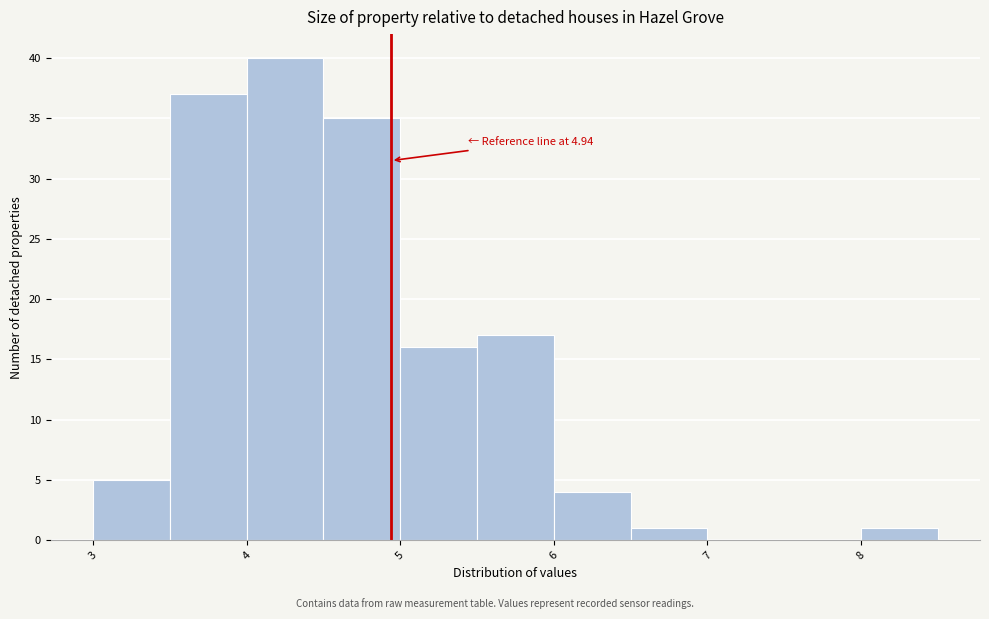

Over which range of the x-axis is the bar tallest?

4.0 to 4.5